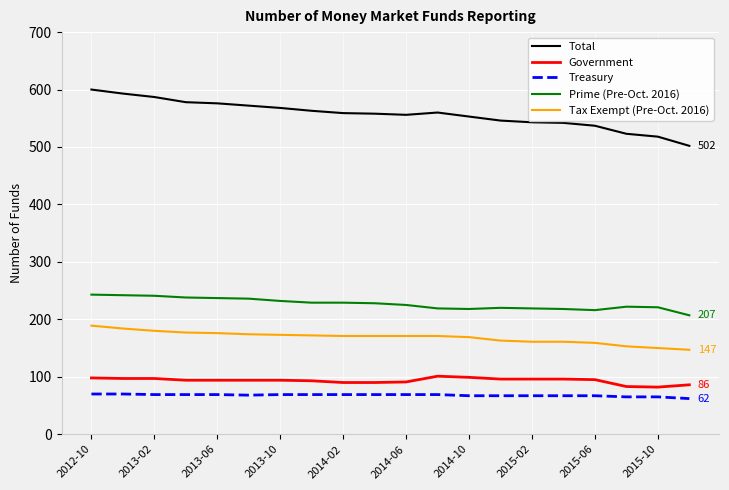

How many lines are shown in the chart?

5